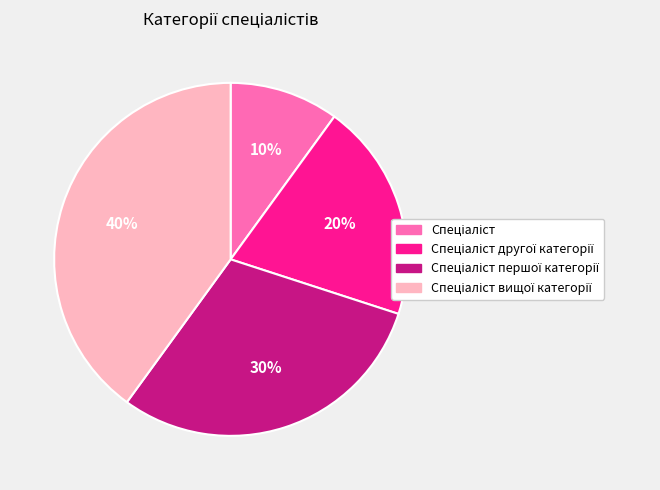

To the nearest percent, what is the difference between the largest and smallest slice percentages?

30%